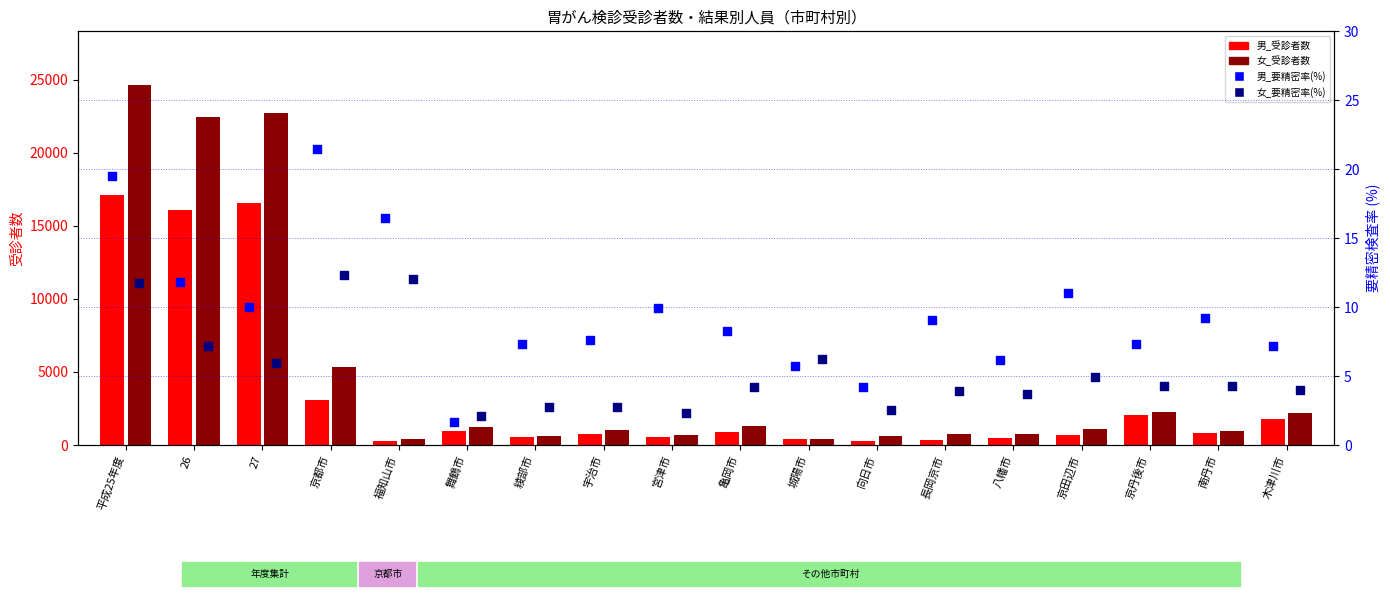

What is the total value across all series at 福知山市?

724.5